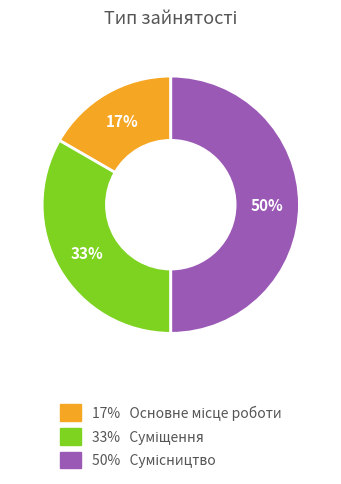

To the nearest percent, what is the difference between the largest and smallest slice percentages?

33%